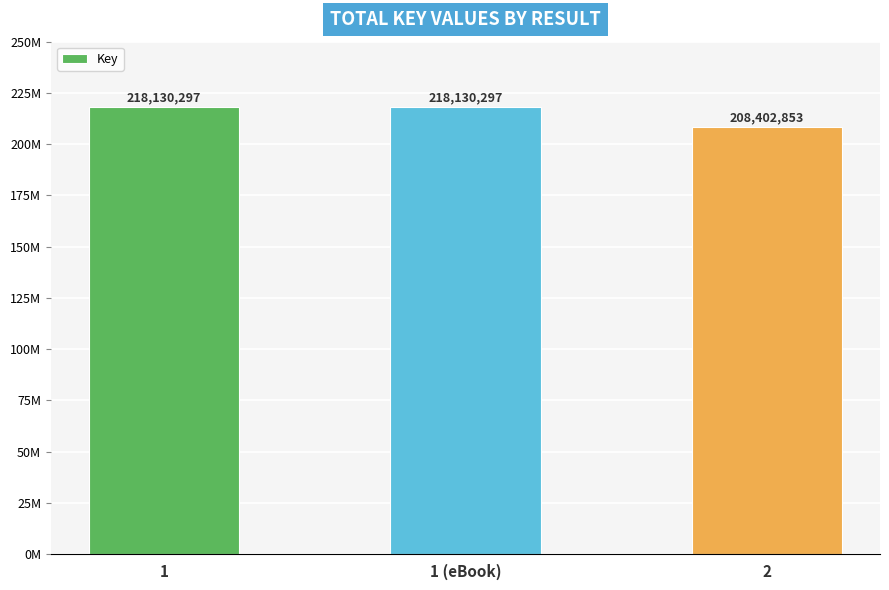

Does the chart contain any negative values?

No